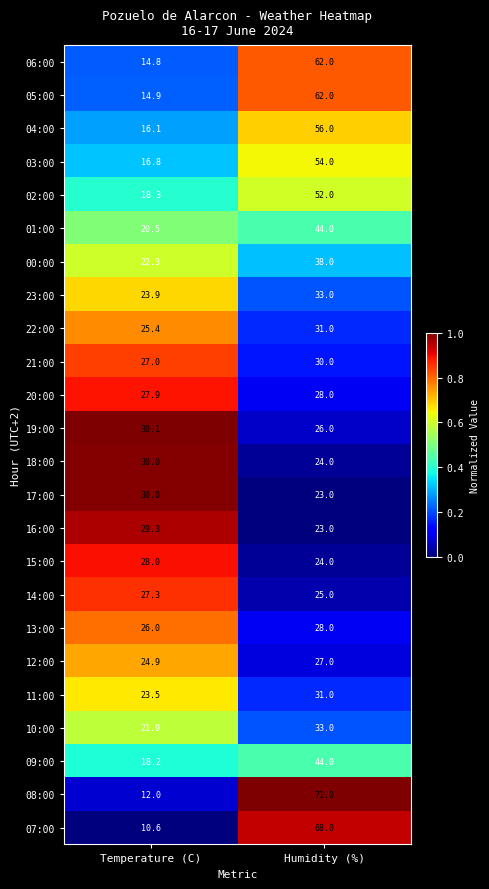

What is the lowest value of the 10:00 series?

21.9